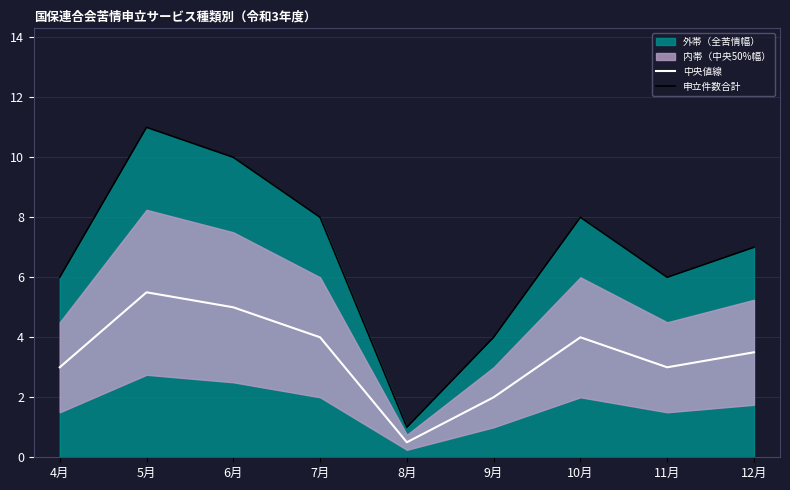

True or false: 申立件数合計 and 中央値線 intersect in this chart.

False